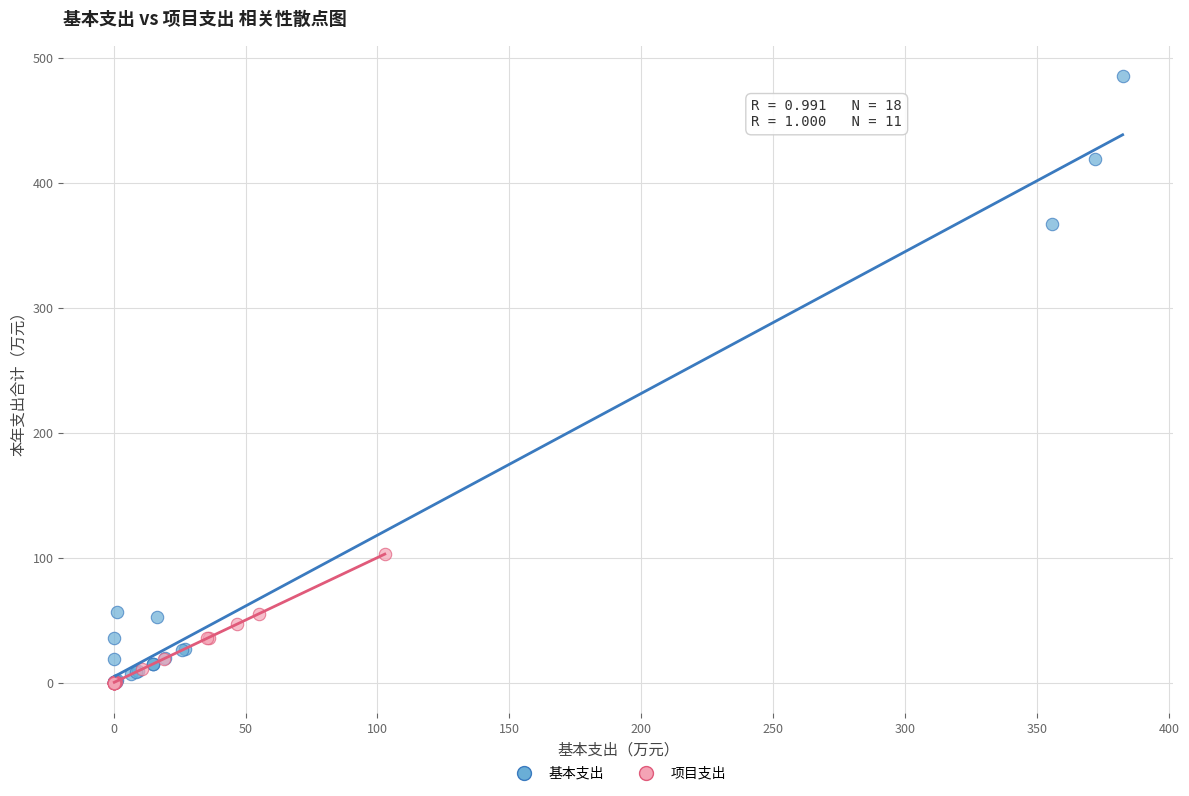

Which series contains the highest Y value?

基本支出